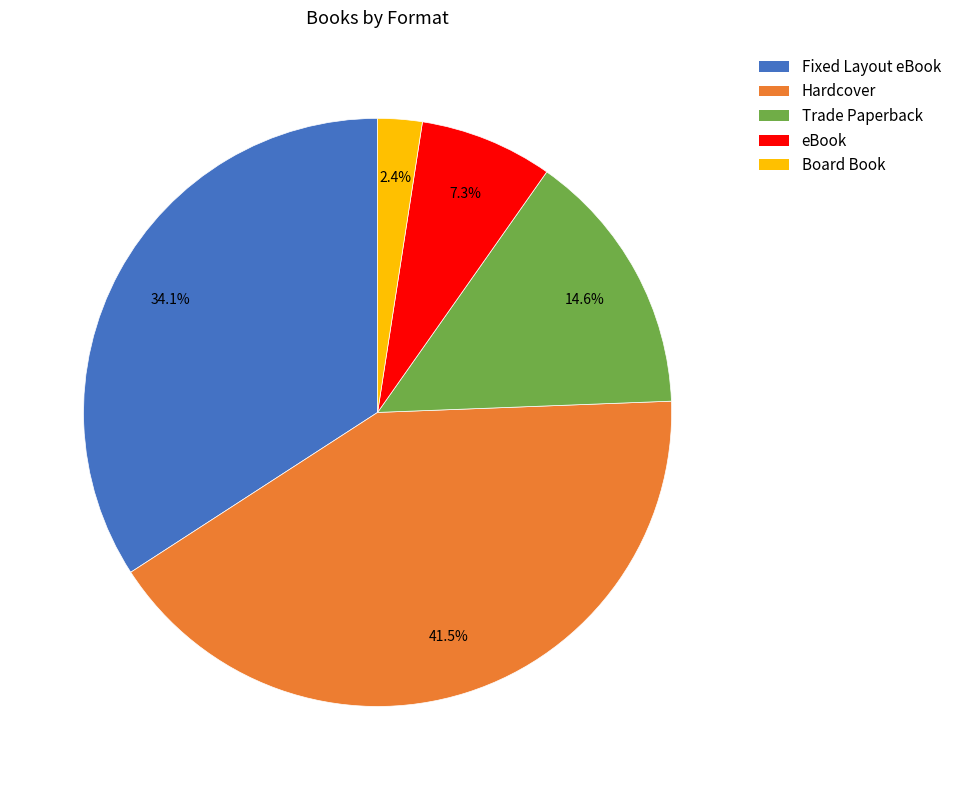

What is the largest slice in the pie chart?

Hardcover